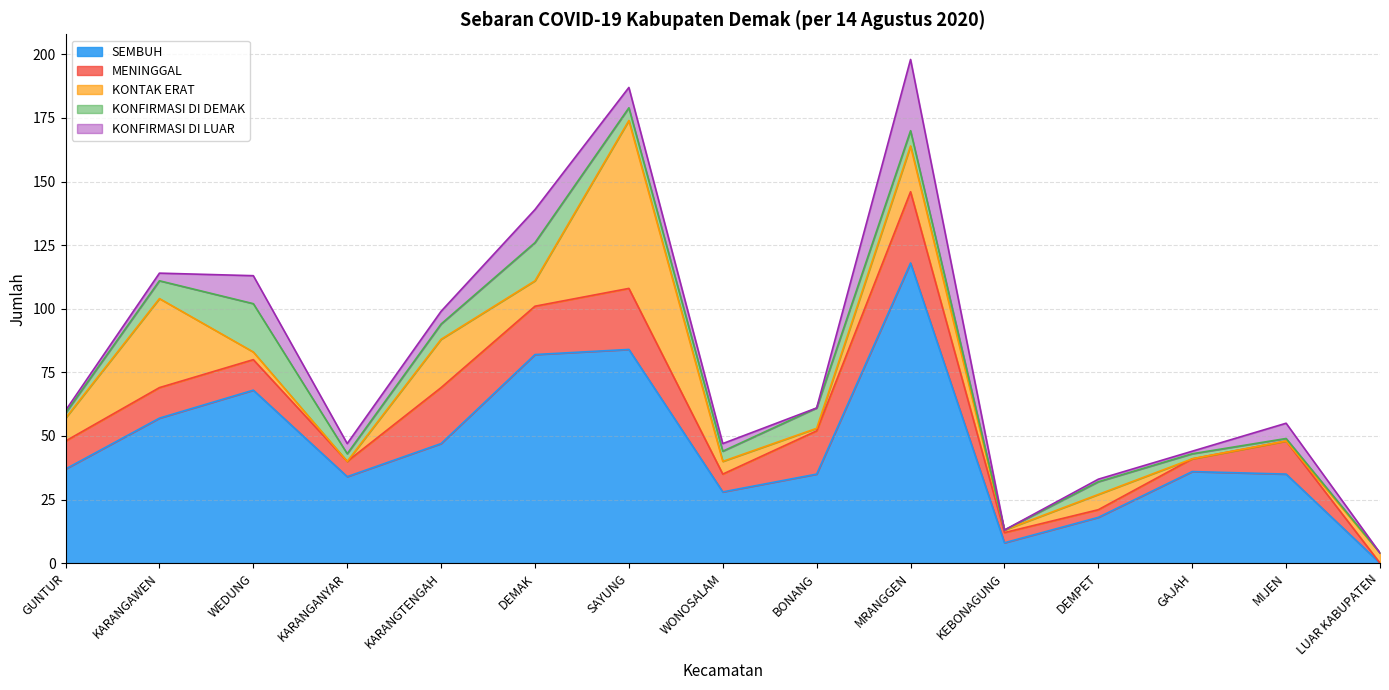

How many data points in KONFIRMASI DI LUAR are less than 3?

6